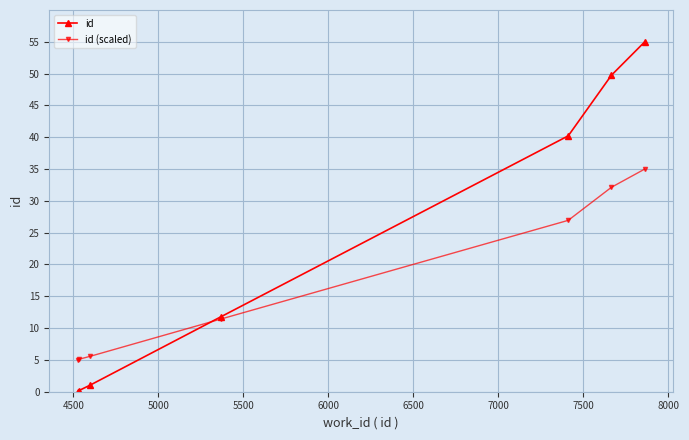

At how many categories does at least one series exceed 29?

3